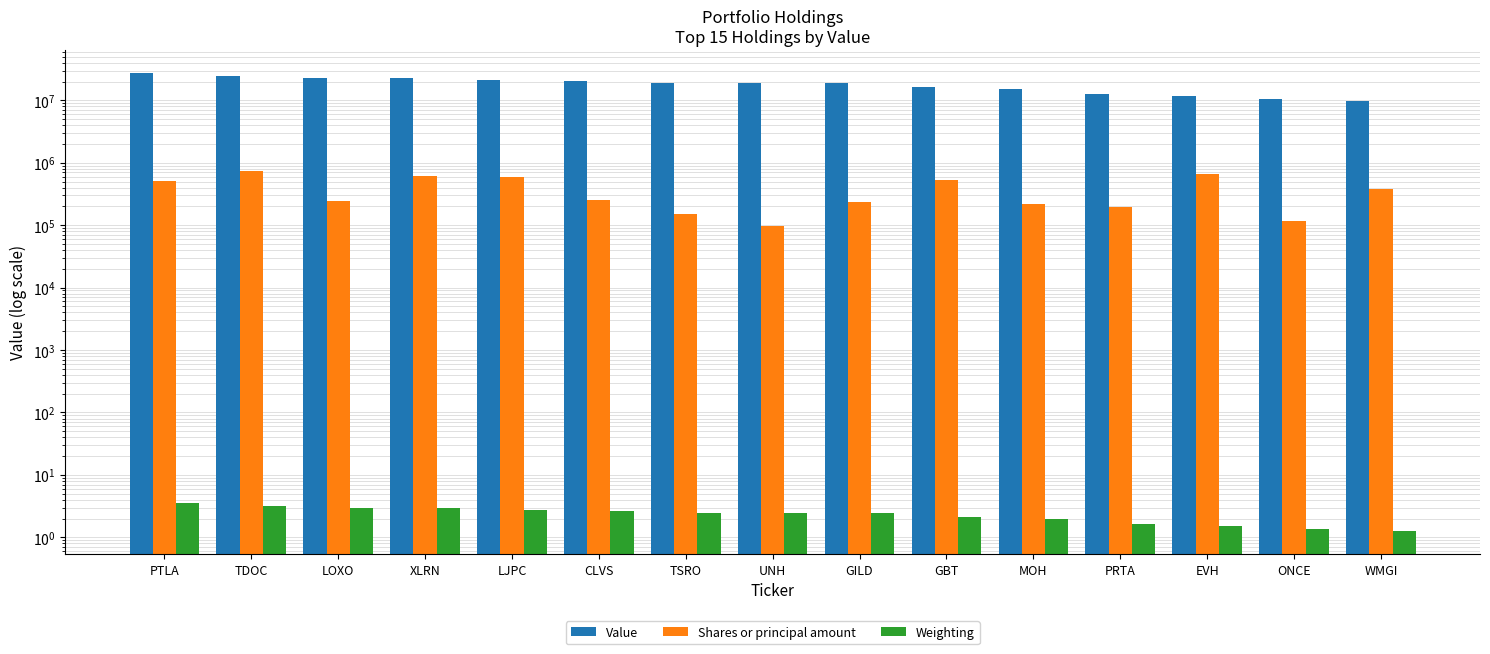

Where is Value nearest to the value 18514500?

GILD